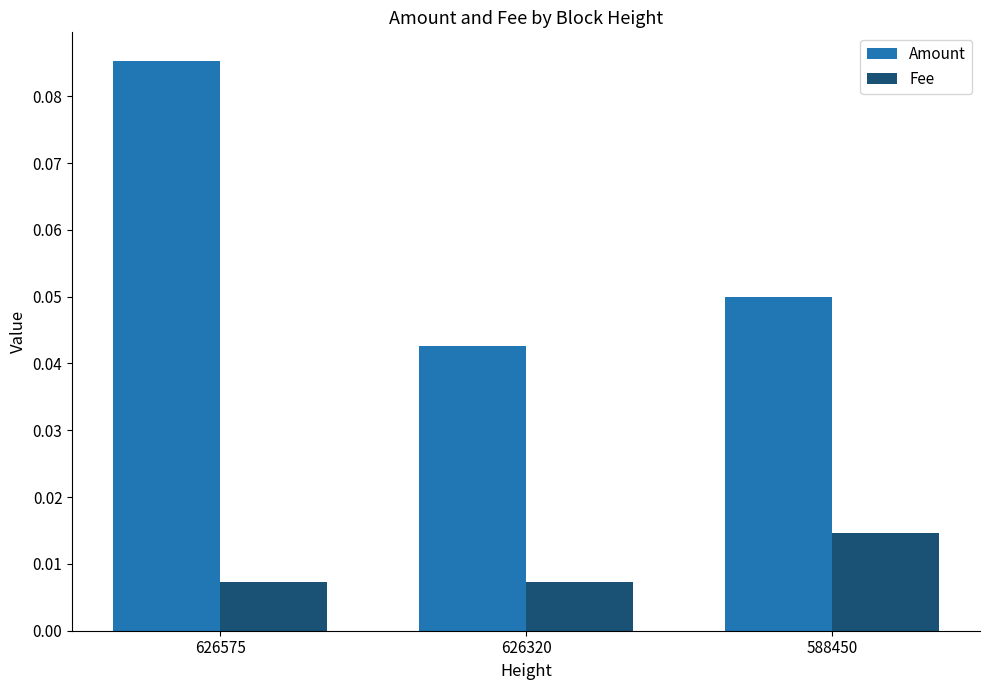

Which series has the widest spread of values?

Amount